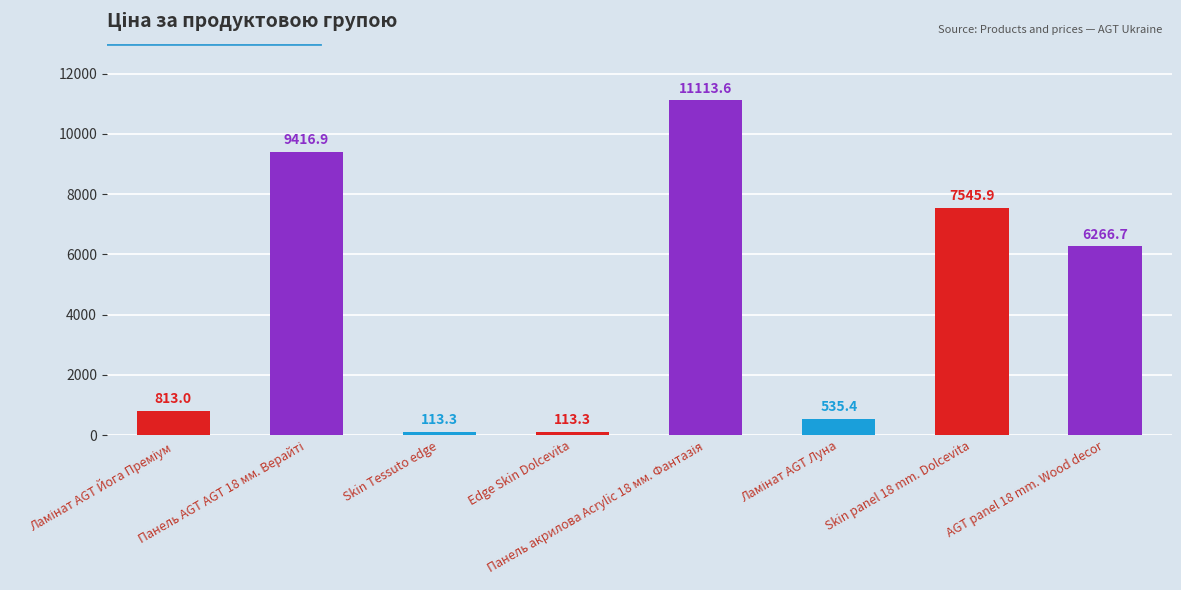

What position from the left is Skin panel 18 mm. Dolcevita?

7